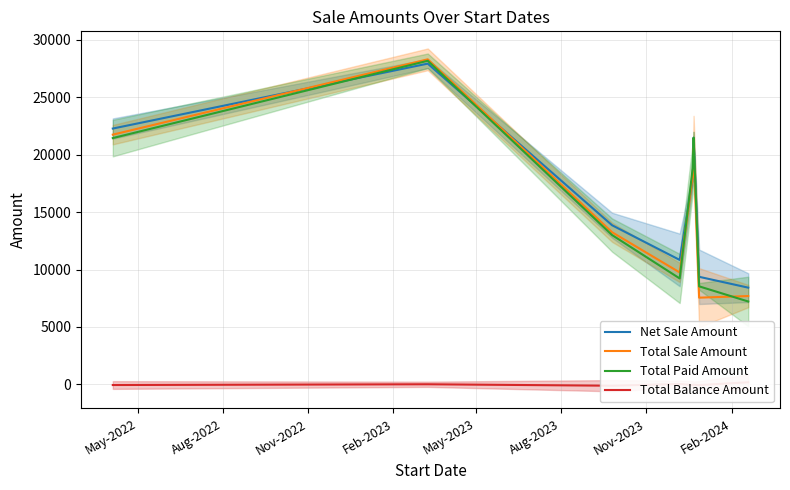

In Total Balance Amount, how many points are higher than both neighbors (excluding endpoints)?

3